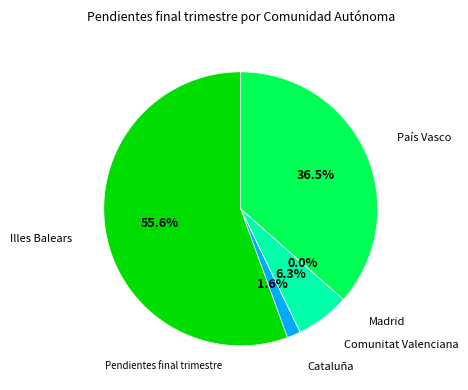

What is the largest slice in the pie chart?

Illes Balears